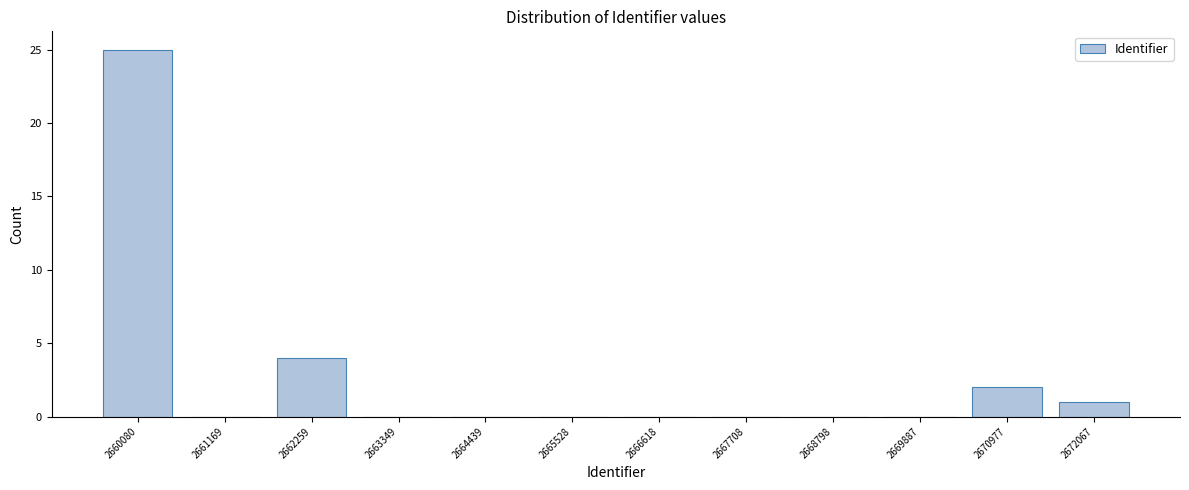

Reading left to right, list all the values displayed in this chart.

2660080=25	2661169=0	2662259=4	2663349=0	2664439=0	2665528=0	2666618=0	2667708=0	2668798=0	2669887=0	2670977=2	2672067=1